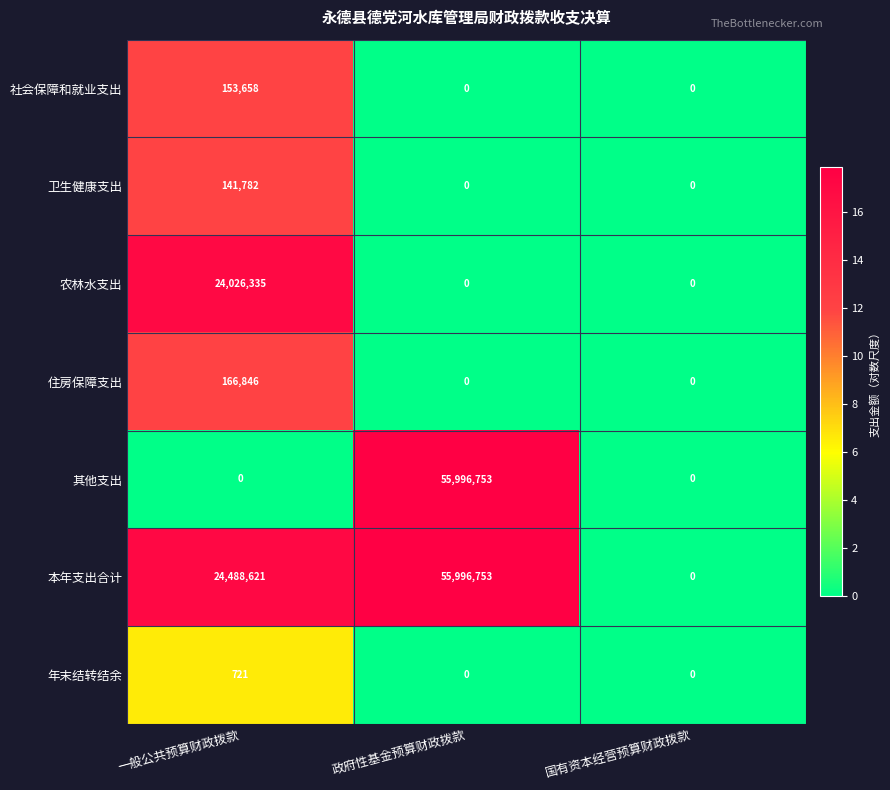

At 一般公共预算财政拨款, list the series in order from smallest to largest.

其他支出, 年末结转结余, 卫生健康支出, 社会保障和就业支出, 住房保障支出, 农林水支出, 本年支出合计